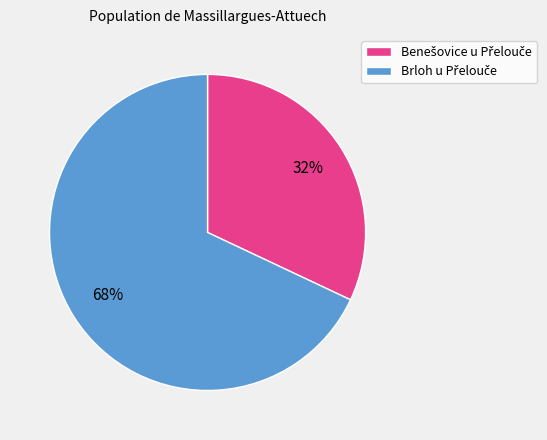

Is there any slice that represents more than half of the pie?

Yes